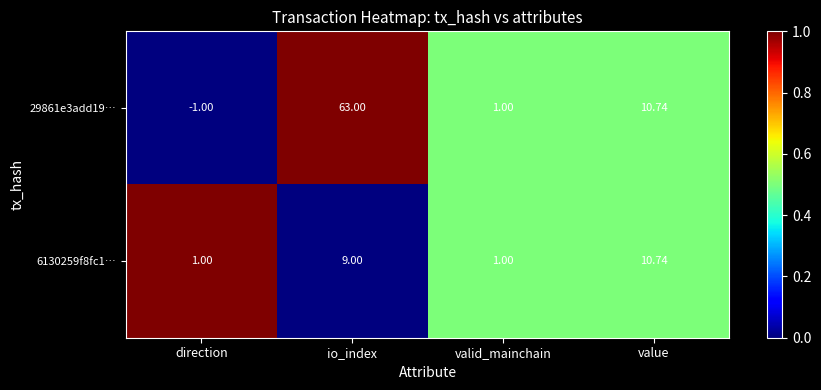

At which label is 29861e3add19… closest to 31?

value